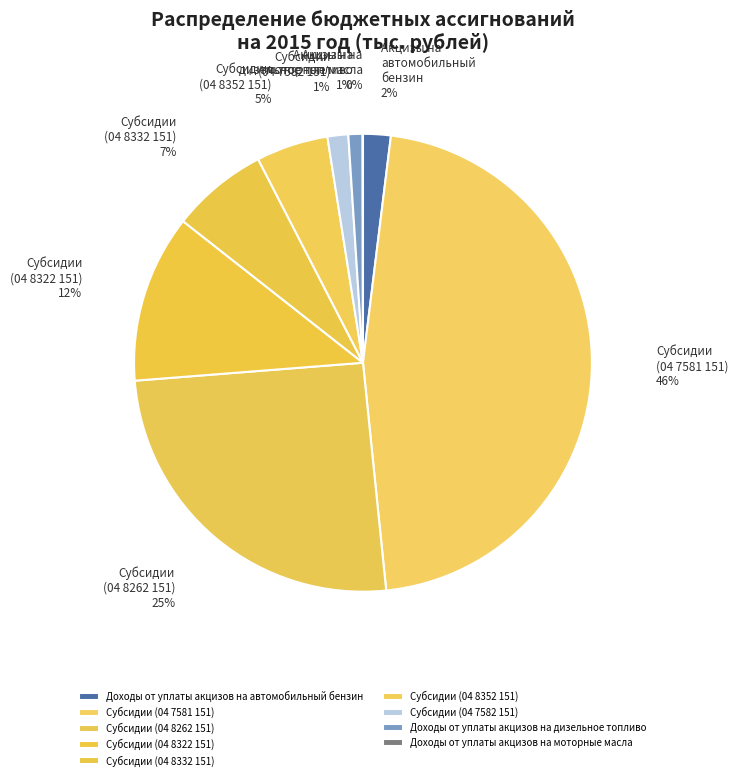

Does any single category account for the majority?

No